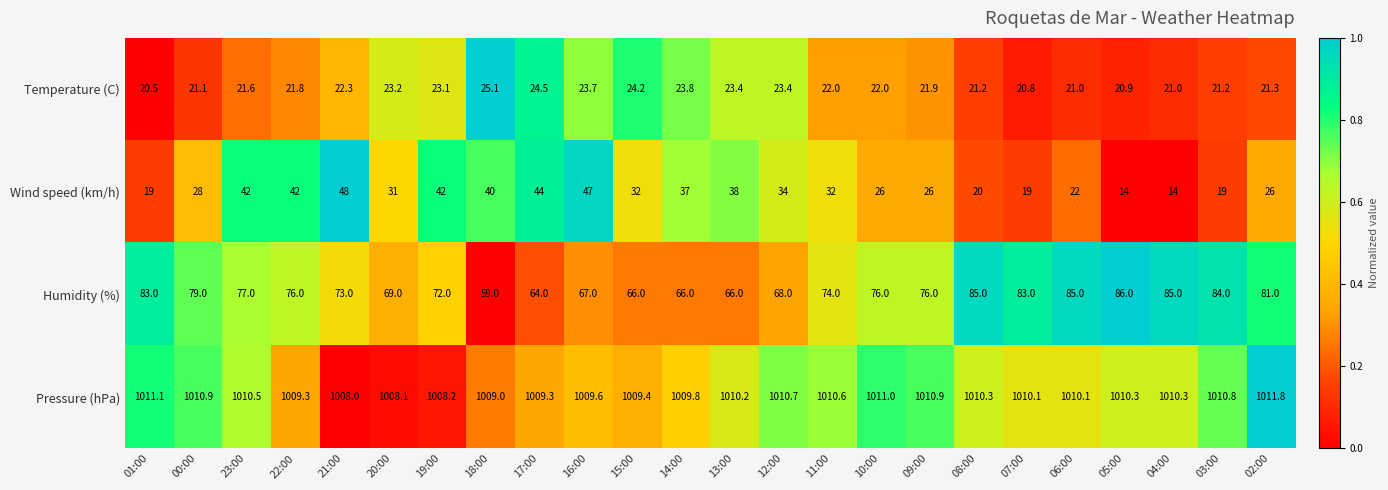

Where is Pressure (hPa) nearest to the value 1009?

18:00